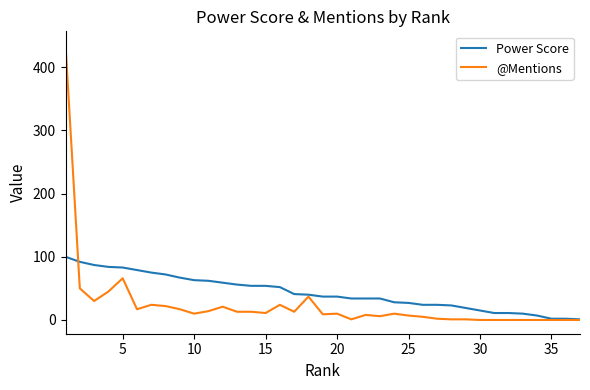

Which series has the widest spread of values?

@Mentions